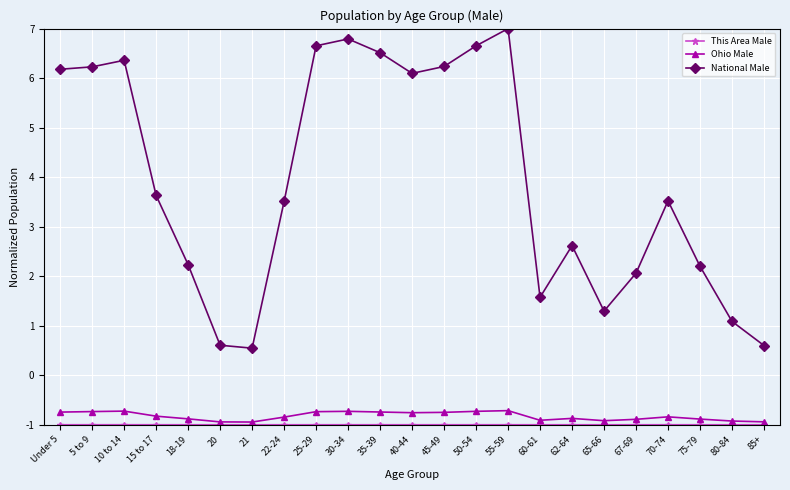

What is the difference between the maximum and minimum values in the Ohio Male series?

0.2